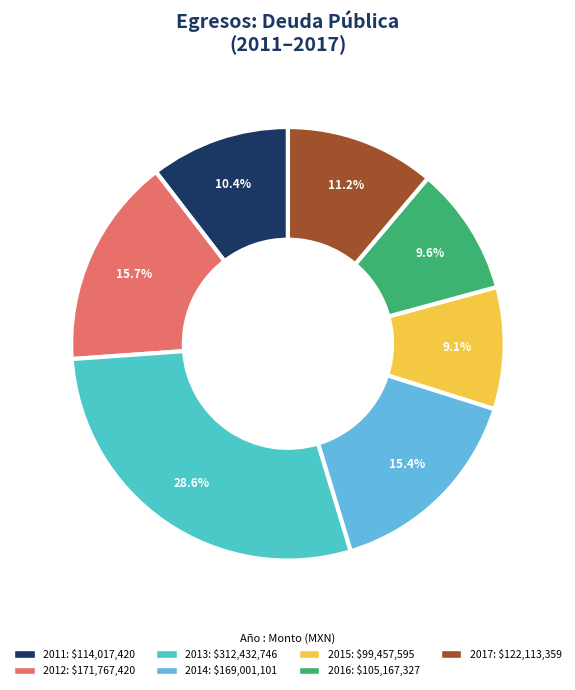

Is it true that 2012 is 24% of the pie?

False